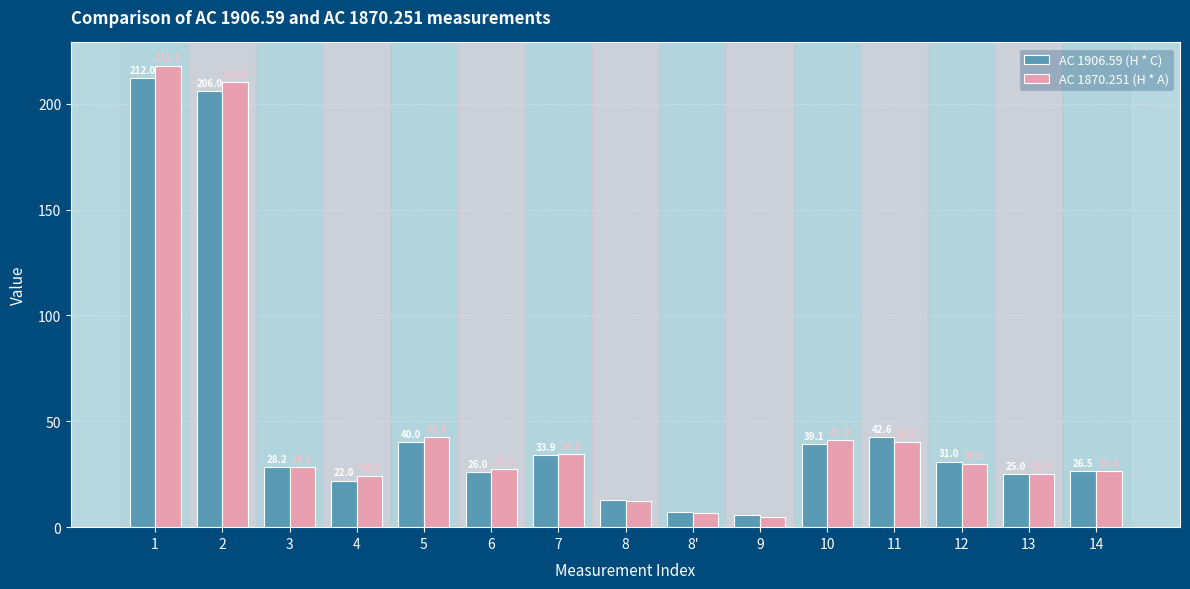

At 8, list the series in order from largest to smallest.

AC 1906.59 (H * C), AC 1870.251 (H * A)